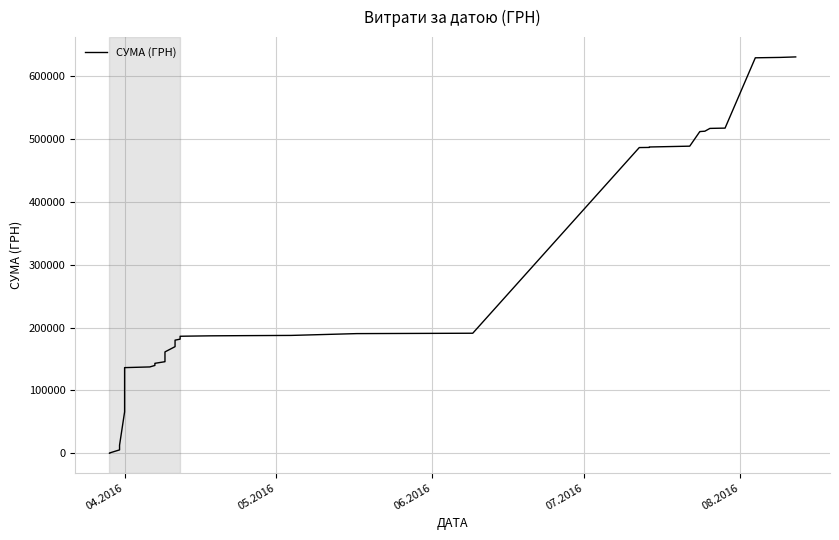

What is the average value?

257589.7